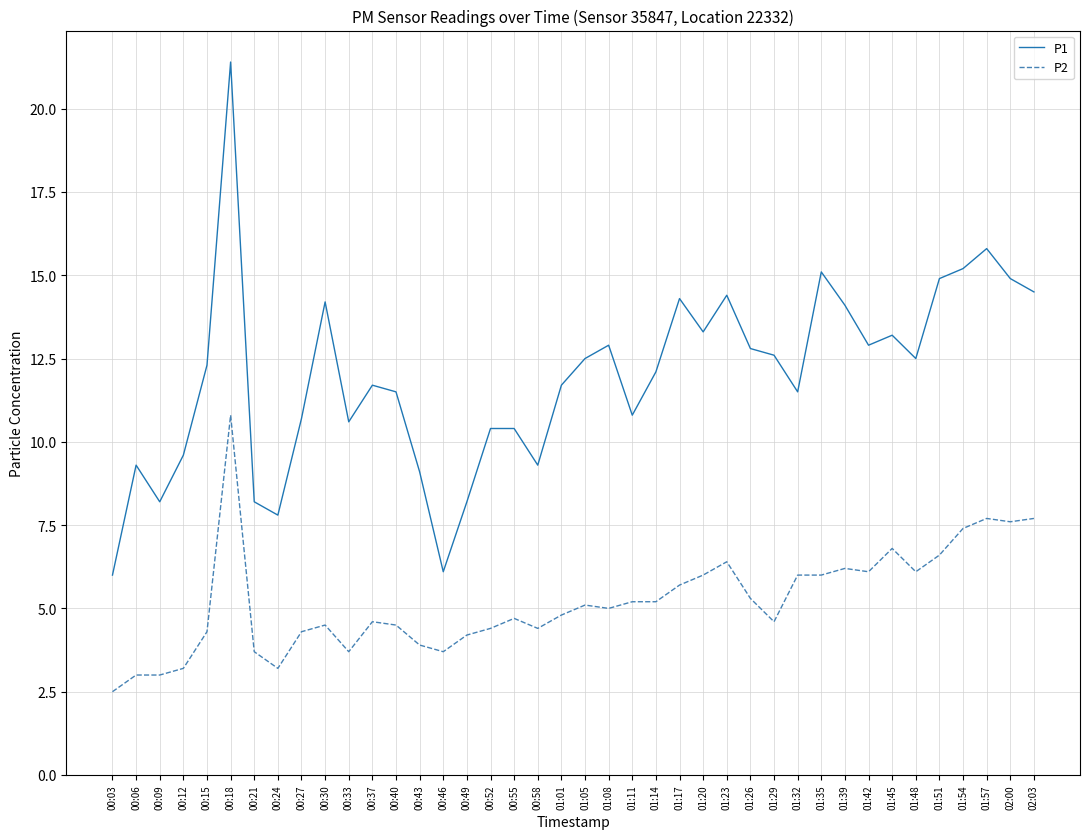

Reading left to right, extract all data points from this chart.

P1: 6.0	9.3	8.2	9.6	12.3	21.4	8.2	7.8	10.7	14.2	10.6	11.7	11.5	9.1	6.1	8.2	10.4	10.4	9.3	11.7	12.5	12.9	10.8	12.1	14.3	13.3	14.4	12.8	12.6	11.5	15.1	14.1	12.9	13.2	12.5	14.9	15.2	15.8	14.9	14.5
P2: 2.5	3.0	3.0	3.2	4.3	10.8	3.7	3.2	4.3	4.5	3.7	4.6	4.5	3.9	3.7	4.2	4.4	4.7	4.4	4.8	5.1	5.0	5.2	5.2	5.7	6.0	6.4	5.3	4.6	6.0	6.0	6.2	6.1	6.8	6.1	6.6	7.4	7.7	7.6	7.7